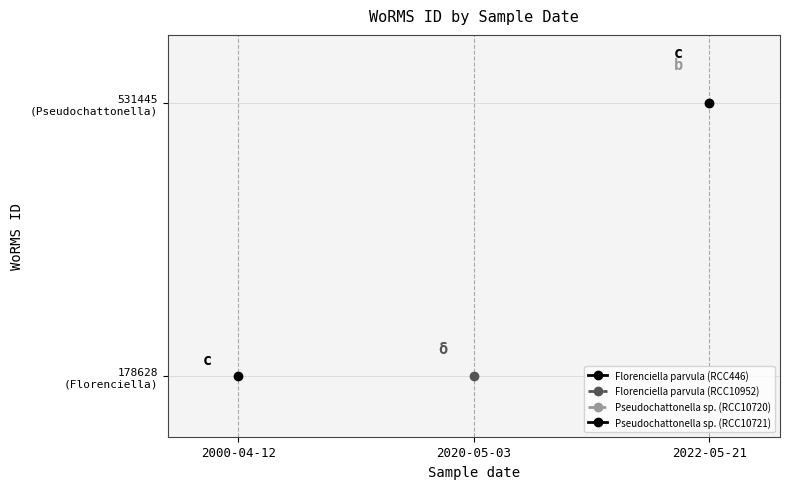

What is the sum of the Pseudochattonella sp. (RCC10720) values at 2022-05-21 and 2022-05-21?

1062890